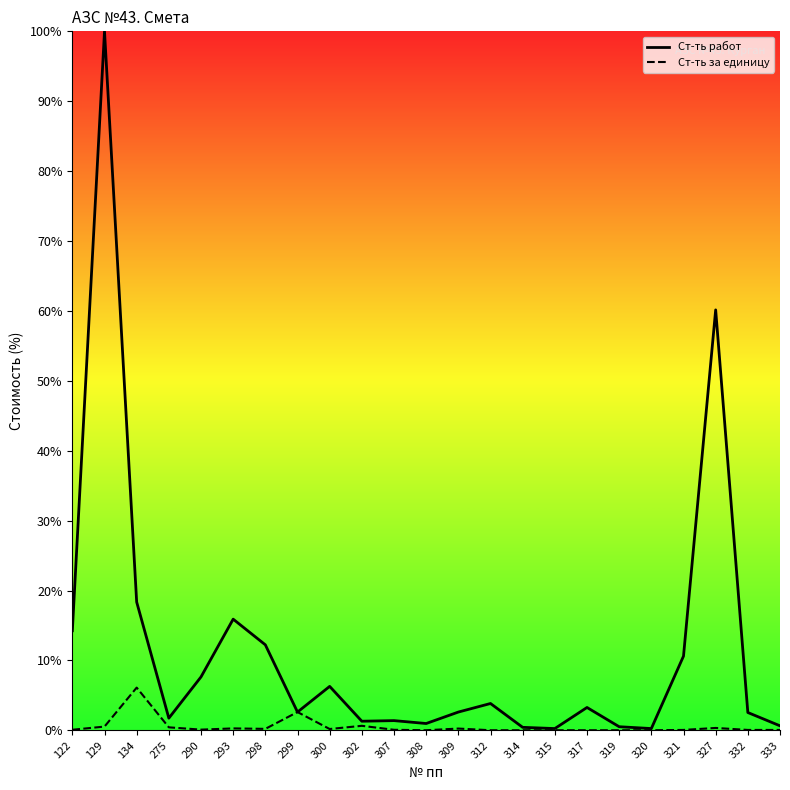

At 298, list the series in order from smallest to largest.

Ст-ть за единицу, Ст-ть работ